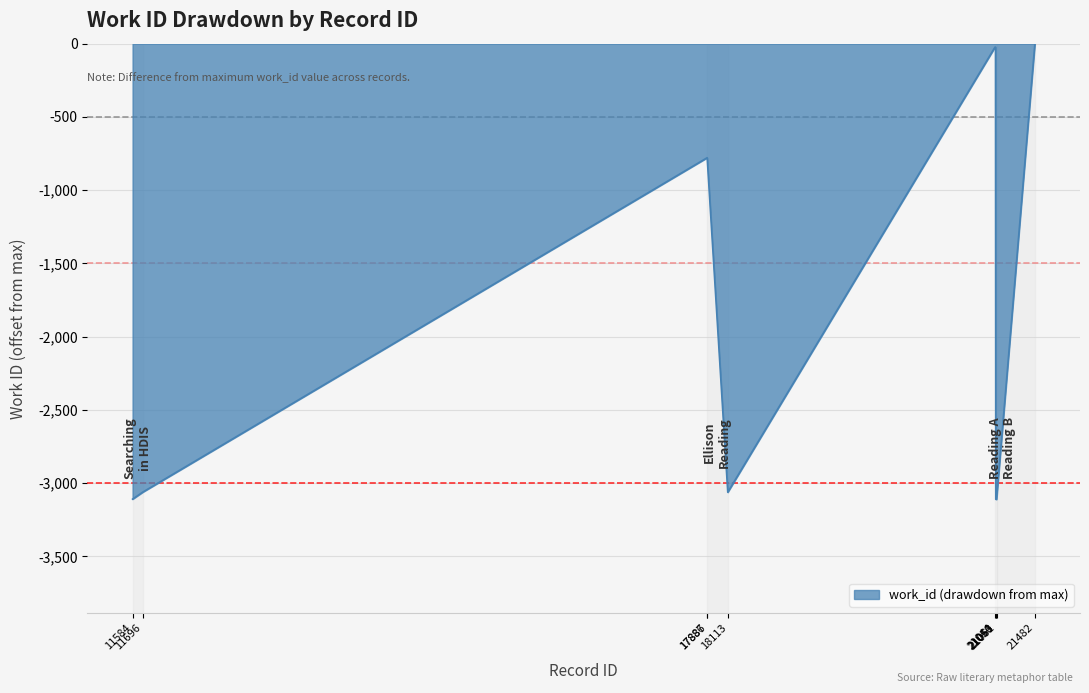

What is the difference between the maximum and minimum values?

3110